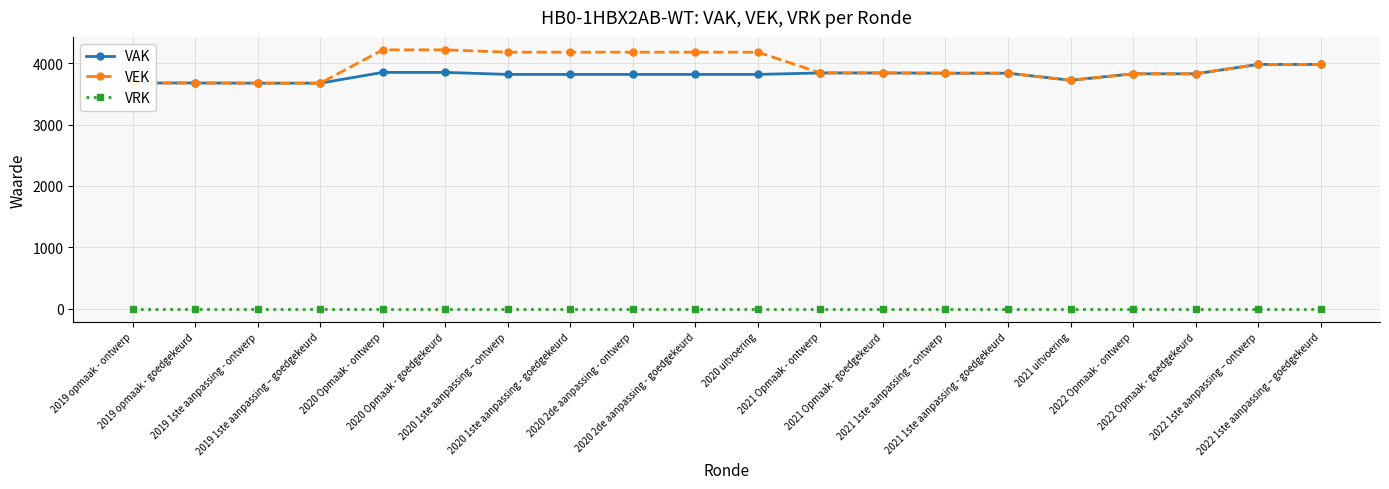

Rank the series by their maximum value, from highest to lowest.

VEK, VAK, VRK